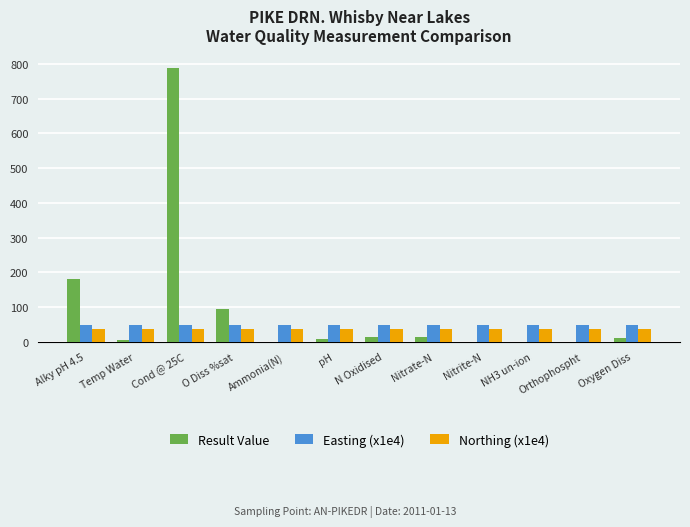

Between Alky pH 4.5 and O Diss %sat, which series saw the biggest shift?

Result Value